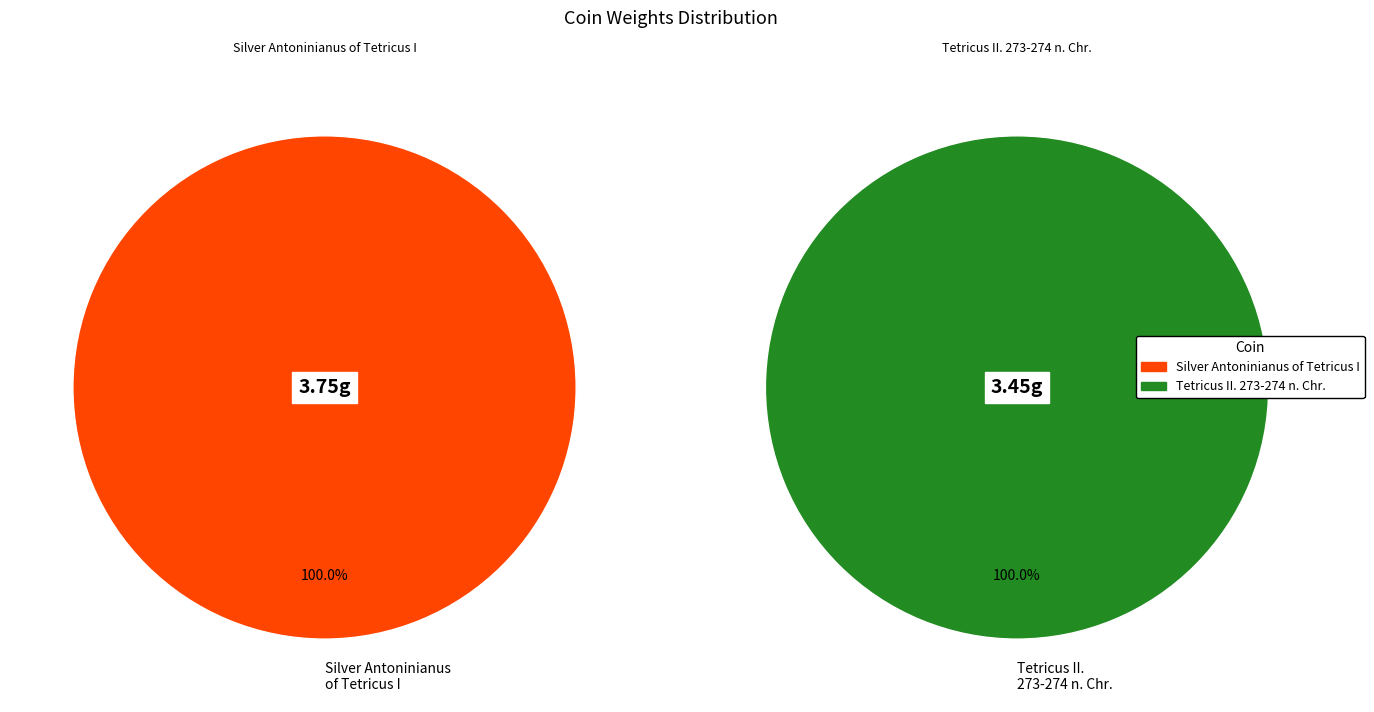

To the nearest percent, what is the combined percentage of Silver Antoninianus of Tetricus I and Tetricus II. 273-274 n. Chr.?

100%